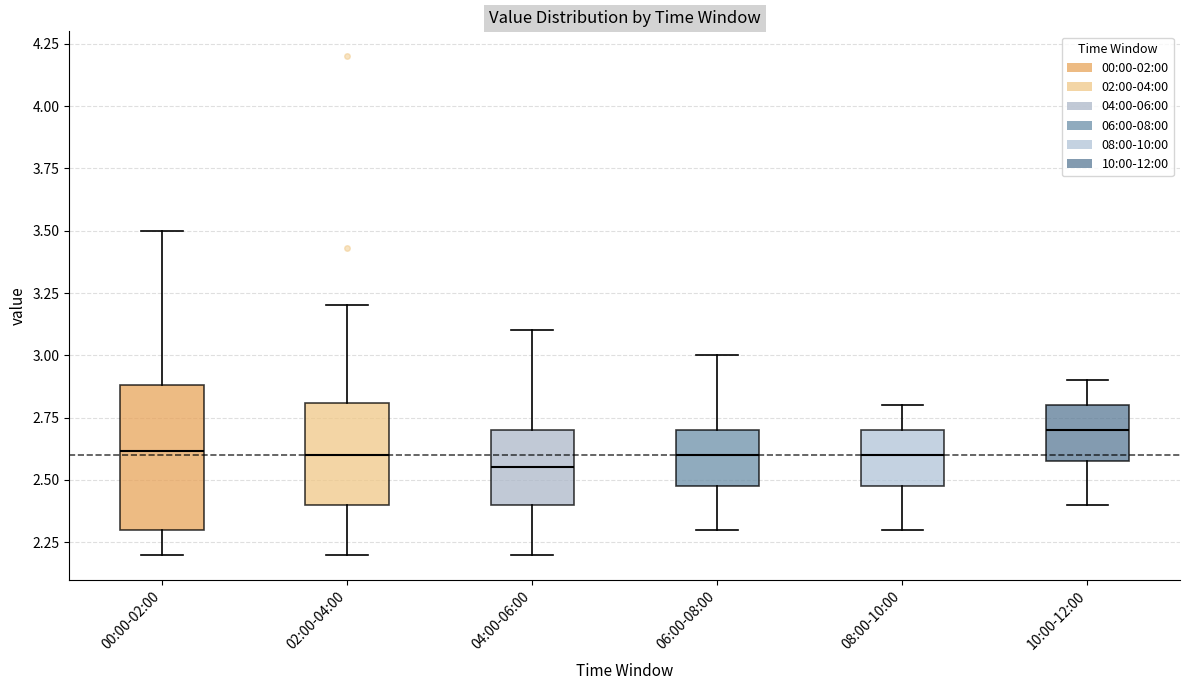

Comparing the boxes themselves (not the whiskers), which one is the tallest?

00:00-02:00